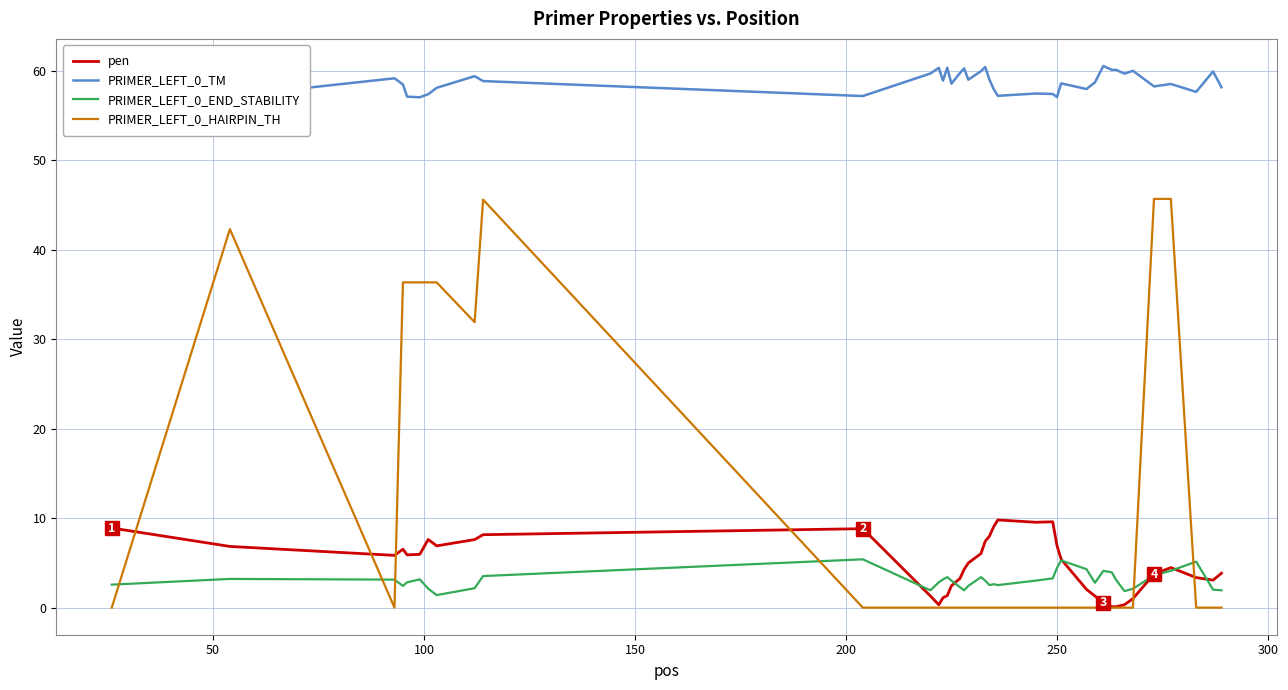

Which series has the largest total across all categories?

PRIMER_LEFT_0_TM